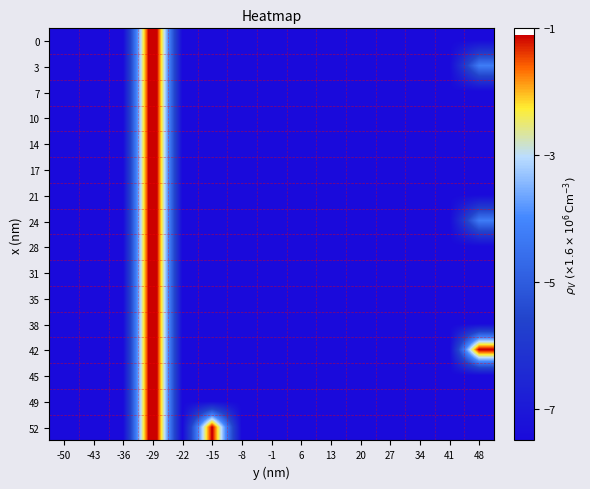

Reading right to left, transcribe all the data shown in this chart.

0: 48=-7.5	41=-7.5	34=-7.5	27=-7.5	20=-7.5	13=-7.5	6=-7.5	-1=-7.5	-8=-7.5	-15=-7.5	-22=-7.5	-29=-0.0	-36=-7.5	-43=-7.5	-50=-7.5
3: 48=-4.2	41=-7.5	34=-7.5	27=-7.5	20=-7.5	13=-7.5	6=-7.5	-1=-7.5	-8=-7.5	-15=-7.5	-22=-7.5	-29=-0.0	-36=-7.5	-43=-7.5	-50=-7.5
7: 48=-7.5	41=-7.5	34=-7.5	27=-7.5	20=-7.5	13=-7.5	6=-7.5	-1=-7.5	-8=-7.5	-15=-7.5	-22=-7.5	-29=-0.0	-36=-7.5	-43=-7.5	-50=-7.5
10: 48=-7.5	41=-7.5	34=-7.5	27=-7.5	20=-7.5	13=-7.5	6=-7.5	-1=-7.5	-8=-7.5	-15=-7.5	-22=-7.5	-29=-0.0	-36=-7.5	-43=-7.5	-50=-7.5
14: 48=-7.5	41=-7.5	34=-7.5	27=-7.5	20=-7.5	13=-7.5	6=-7.5	-1=-7.5	-8=-7.5	-15=-7.5	-22=-7.5	-29=-0.0	-36=-7.5	-43=-7.5	-50=-7.5
17: 48=-7.5	41=-7.5	34=-7.5	27=-7.5	20=-7.5	13=-7.5	6=-7.5	-1=-7.5	-8=-7.5	-15=-7.5	-22=-7.5	-29=-0.0	-36=-7.5	-43=-7.5	-50=-7.5
21: 48=-7.5	41=-7.5	34=-7.5	27=-7.5	20=-7.5	13=-7.5	6=-7.5	-1=-7.5	-8=-7.5	-15=-7.5	-22=-7.5	-29=-0.0	-36=-7.5	-43=-7.5	-50=-7.5
24: 48=-4.2	41=-7.5	34=-7.5	27=-7.5	20=-7.5	13=-7.5	6=-7.5	-1=-7.5	-8=-7.5	-15=-7.5	-22=-7.5	-29=-0.0	-36=-7.5	-43=-7.5	-50=-7.5
28: 48=-7.5	41=-7.5	34=-7.5	27=-7.5	20=-7.5	13=-7.5	6=-7.5	-1=-7.5	-8=-7.5	-15=-7.5	-22=-7.5	-29=-0.0	-36=-7.5	-43=-7.5	-50=-7.5
31: 48=-7.5	41=-7.5	34=-7.5	27=-7.5	20=-7.5	13=-7.5	6=-7.5	-1=-7.5	-8=-7.5	-15=-7.5	-22=-7.5	-29=-0.0	-36=-7.5	-43=-7.5	-50=-7.5
35: 48=-7.5	41=-7.5	34=-7.5	27=-7.5	20=-7.5	13=-7.5	6=-7.5	-1=-7.5	-8=-7.5	-15=-7.5	-22=-7.5	-29=-0.0	-36=-7.5	-43=-7.5	-50=-7.5
38: 48=-7.5	41=-7.5	34=-7.5	27=-7.5	20=-7.5	13=-7.5	6=-7.5	-1=-7.5	-8=-7.5	-15=-7.5	-22=-7.5	-29=-0.0	-36=-7.5	-43=-7.5	-50=-7.5
42: 48=-1.0	41=-7.5	34=-7.5	27=-7.5	20=-7.5	13=-7.5	6=-7.5	-1=-7.5	-8=-7.5	-15=-7.5	-22=-7.5	-29=-0.0	-36=-7.5	-43=-7.5	-50=-7.5
45: 48=-7.5	41=-7.5	34=-7.5	27=-7.5	20=-7.5	13=-7.5	6=-7.5	-1=-7.5	-8=-7.5	-15=-7.5	-22=-7.5	-29=-0.0	-36=-7.5	-43=-7.5	-50=-7.5
49: 48=-7.5	41=-7.5	34=-7.5	27=-7.5	20=-7.5	13=-7.5	6=-7.5	-1=-7.5	-8=-7.5	-15=-7.5	-22=-7.5	-29=-0.0	-36=-7.5	-43=-7.5	-50=-7.5
52: 48=-7.5	41=-7.5	34=-7.5	27=-7.5	20=-7.5	13=-7.5	6=-7.5	-1=-7.5	-8=-7.5	-15=-1.0	-22=-7.5	-29=-0.0	-36=-7.5	-43=-7.5	-50=-7.5